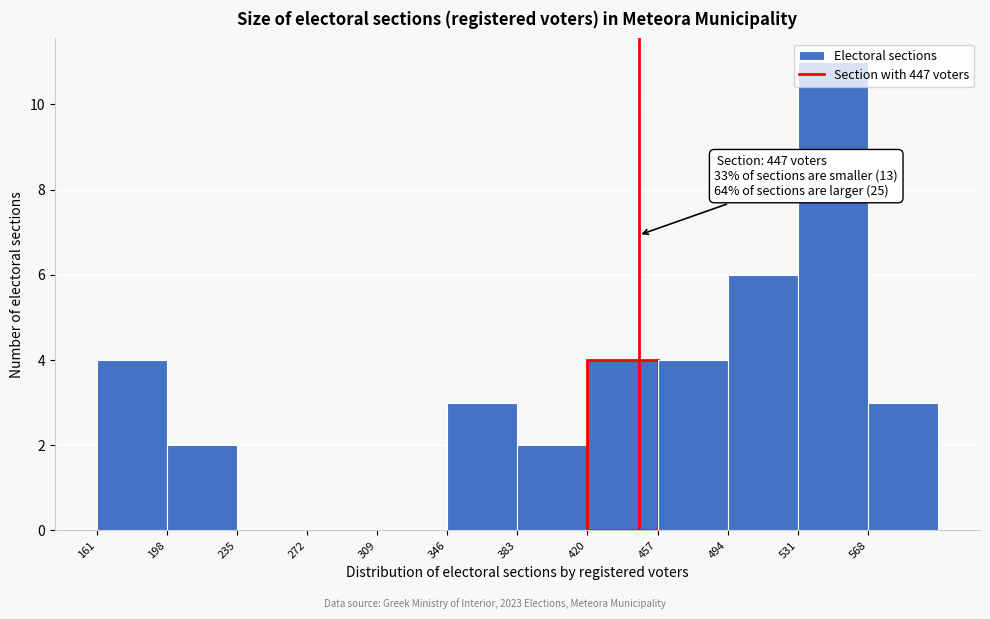

Over which range of the x-axis is the bar tallest?

531 to 568